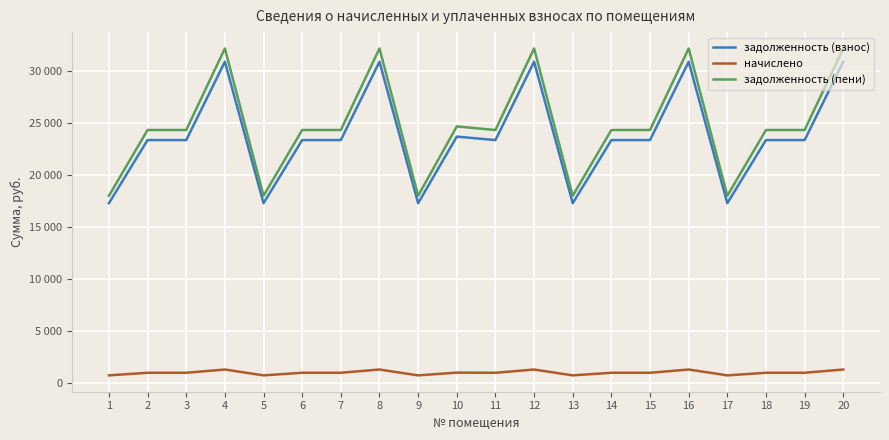

What is the value of the задолженность (пени) point at the 6th from the left?

24322.8